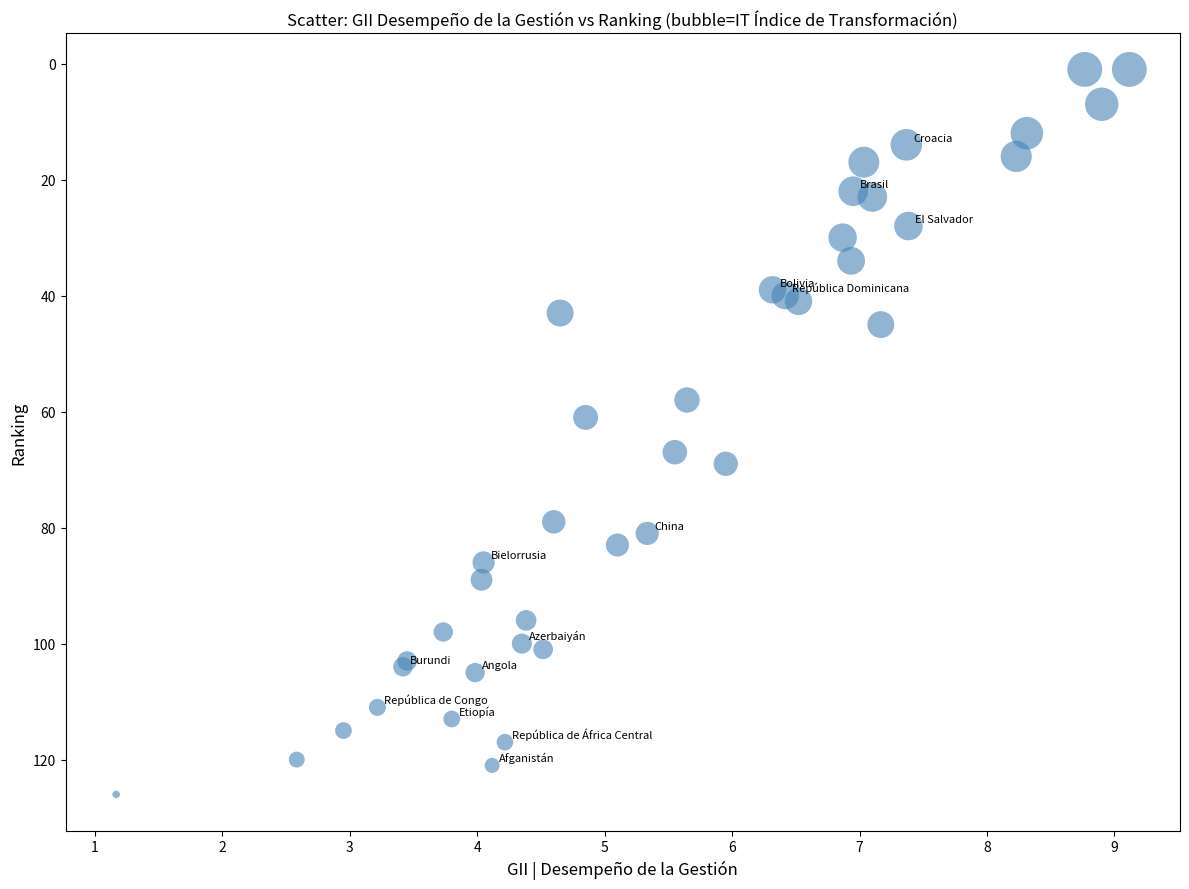

What Y value in the scatter plot is closest to 63?

61